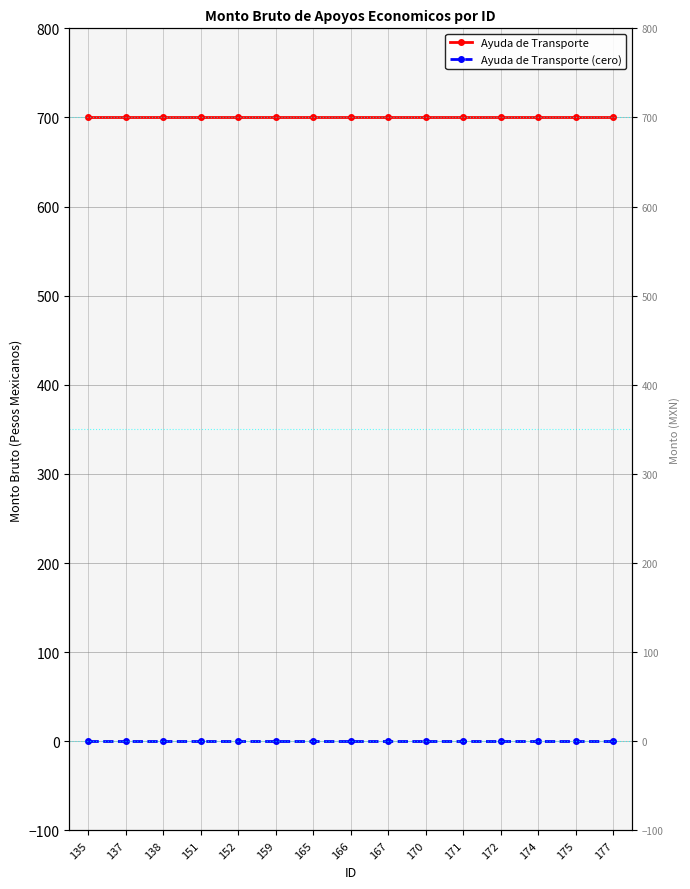

What are all the series names shown in the legend?

Ayuda de Transporte, Ayuda de Transporte (cero)